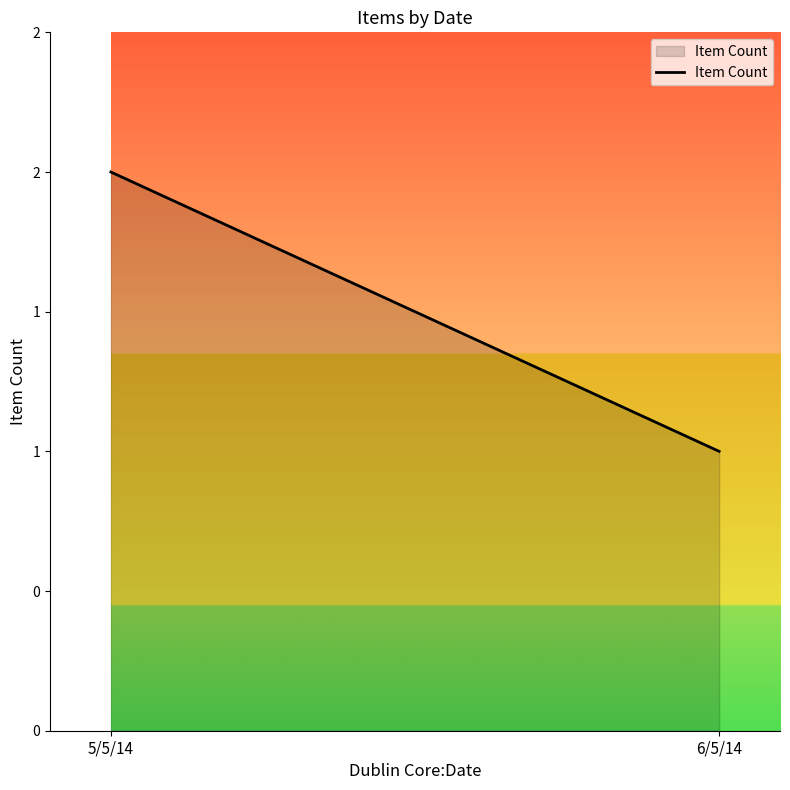

How many distinct data groups are displayed?

1